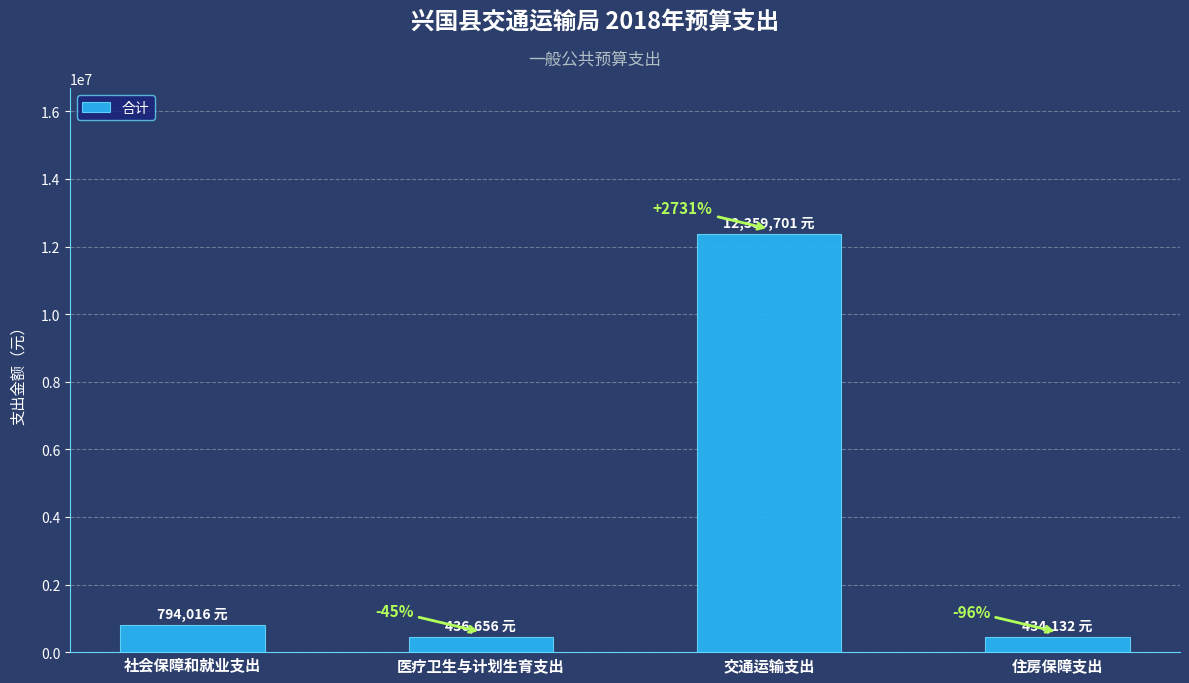

What position from the right is 社会保障和就业支出?

4